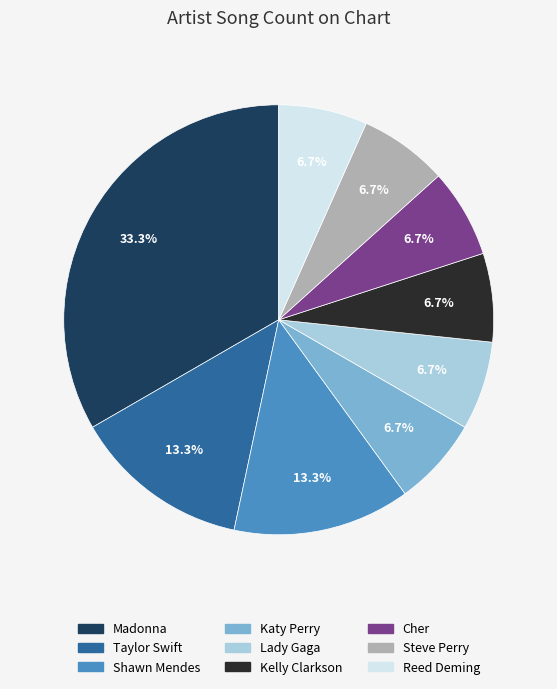

Is there any slice that represents more than half of the pie?

No